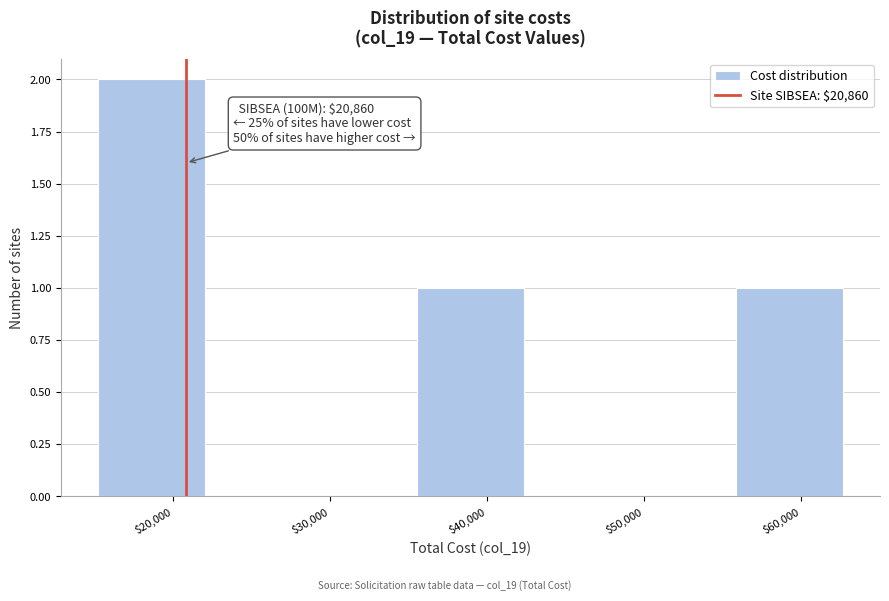

Which range on the x-axis has the tallest bar?

15000 to 22000